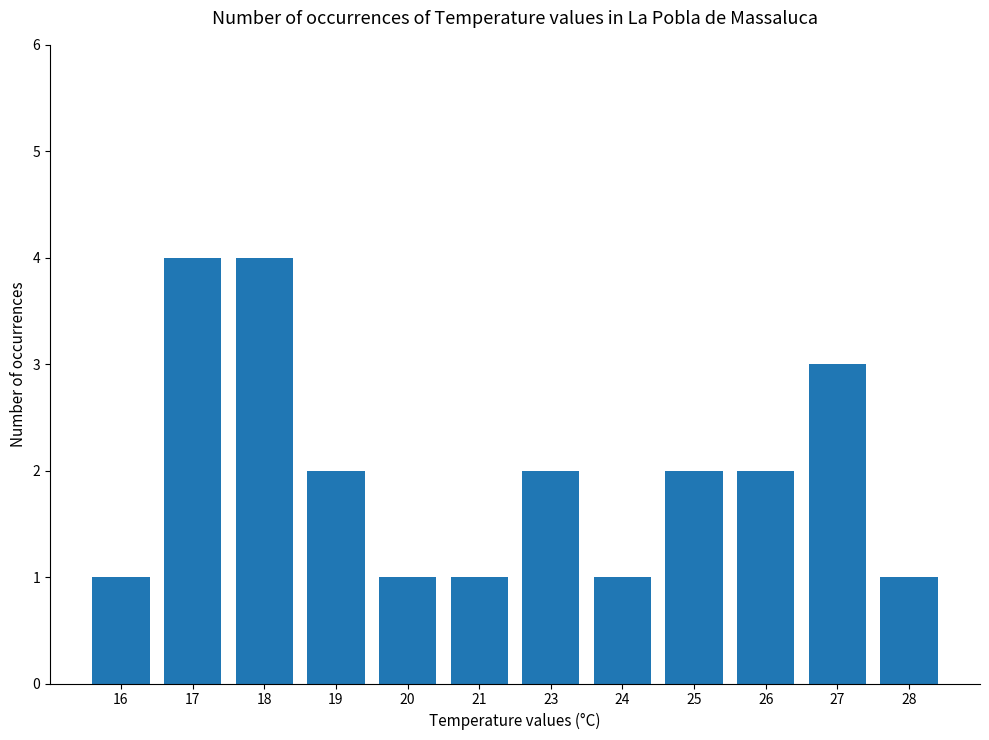

How many distinct data groups are displayed?

1